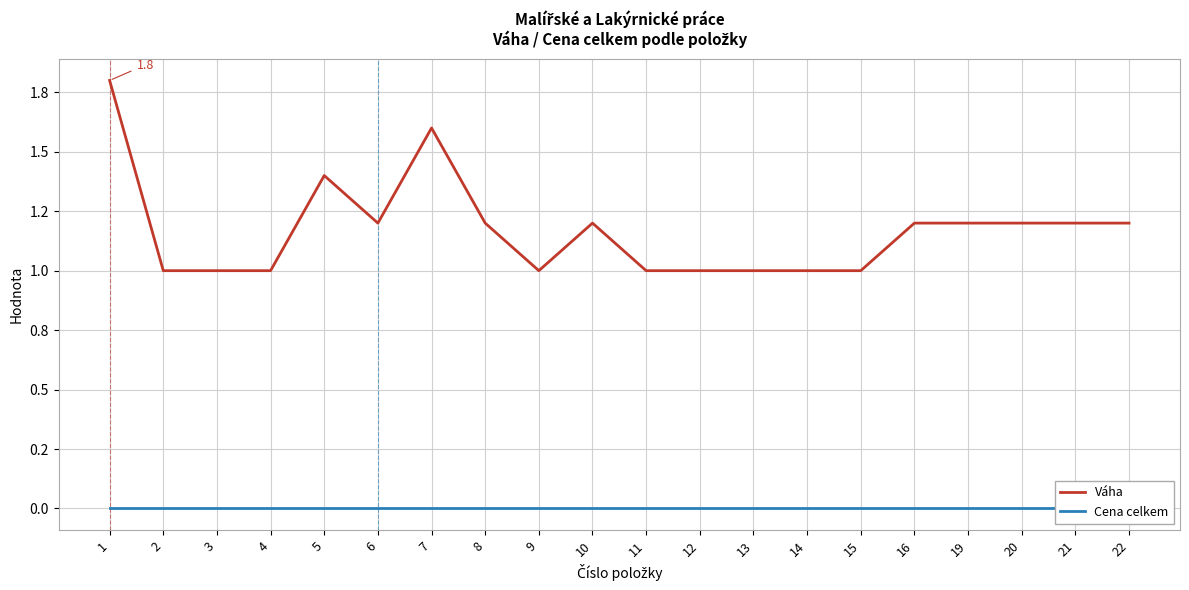

True or false: Cena celkem and Váha intersect in this chart.

False